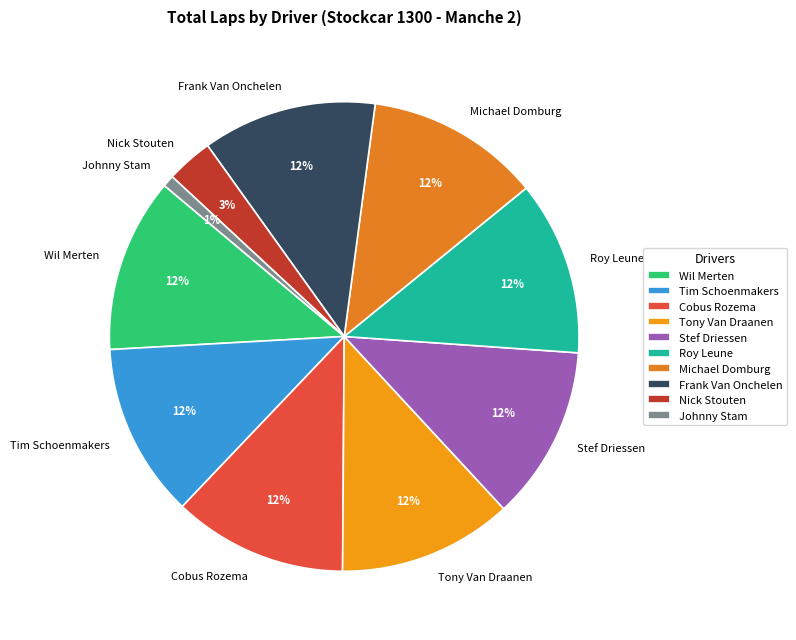

Does Tony Van Draanen account for over 50% of the chart?

No